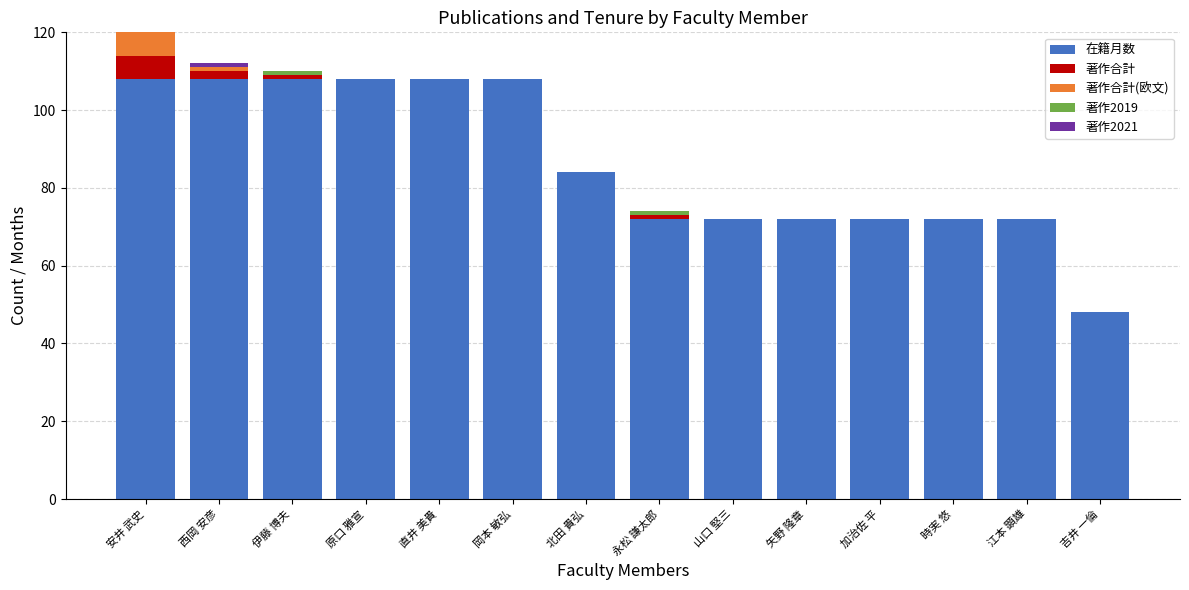

Count the number of categories in the chart.

14